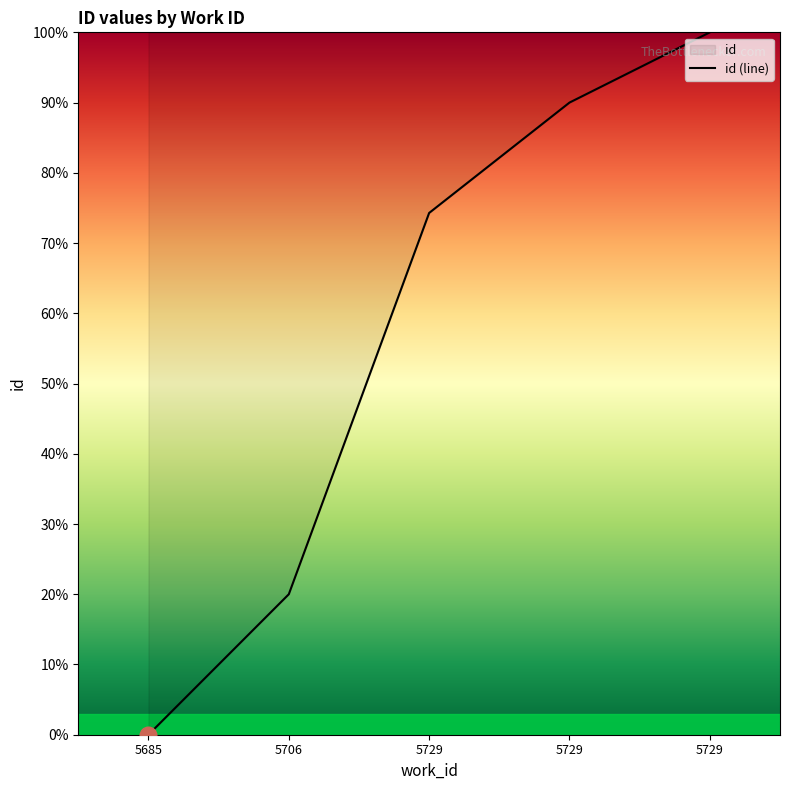

What is the difference between the maximum and minimum values?

100.0